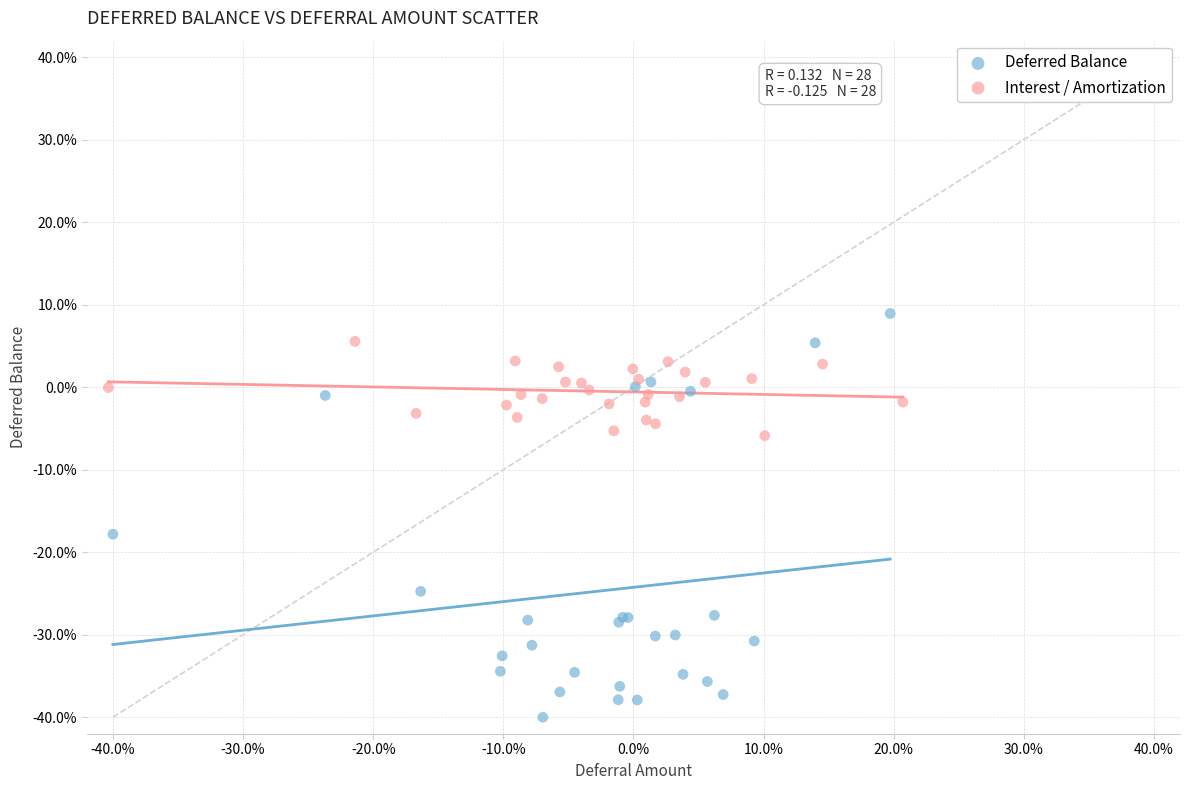

Which series reaches the maximum Y coordinate?

Deferred Balance